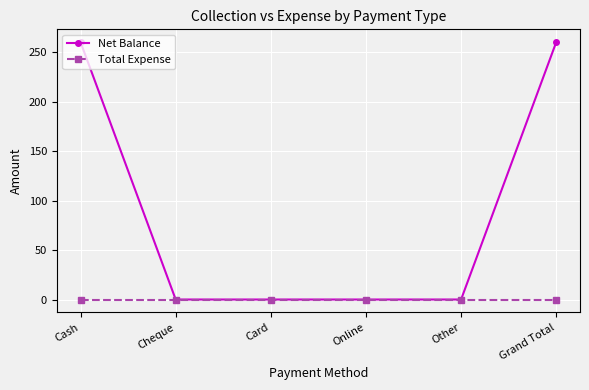

Rank the series at Cash from highest to lowest value.

Net Balance, Total Expense